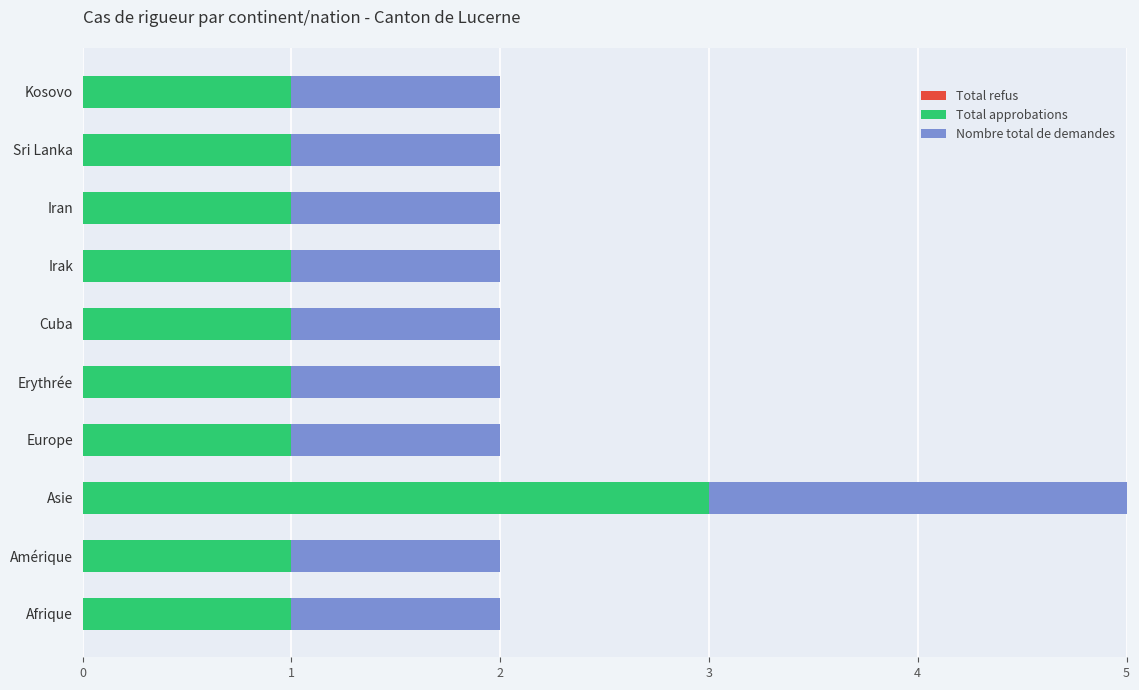

Which series has the largest total across all categories?

Total approbations